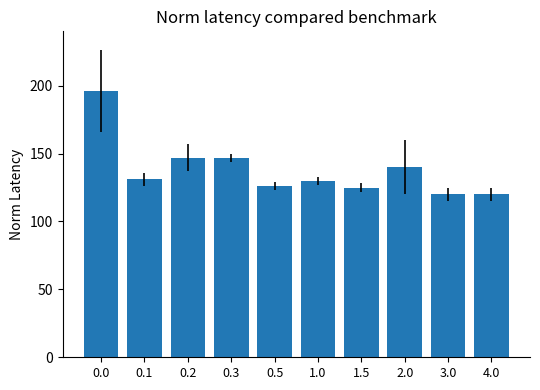

The chart shows a value of 196 at 0.0. True or false?

True